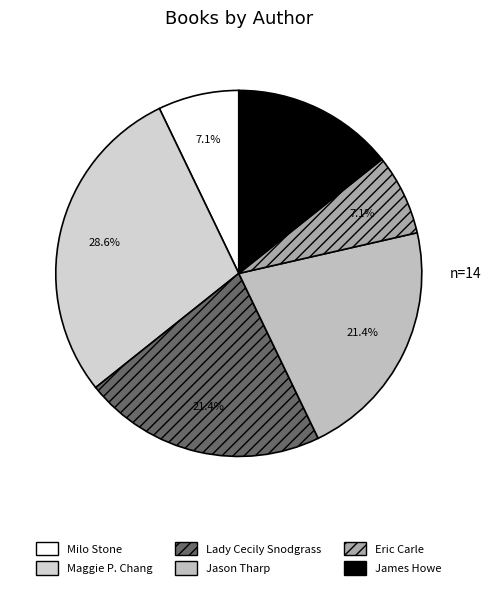

To the nearest percent, what percentage of the pie is Milo Stone?

7%